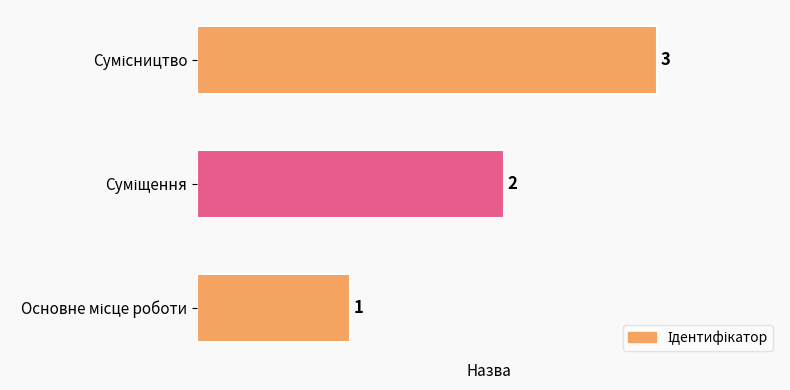

What is the sum of all values?

6